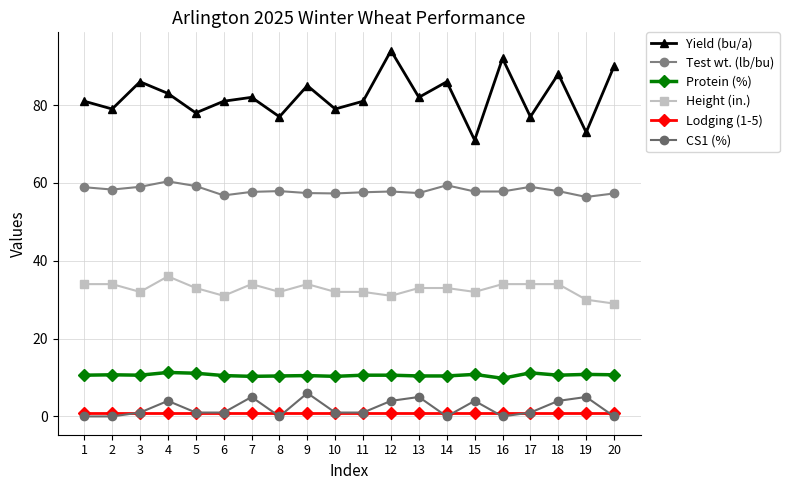

Rank the series at 10 from lowest to highest value.

Lodging (1-5), CS1 (%), Protein (%), Height (in.), Test wt. (lb/bu), Yield (bu/a)